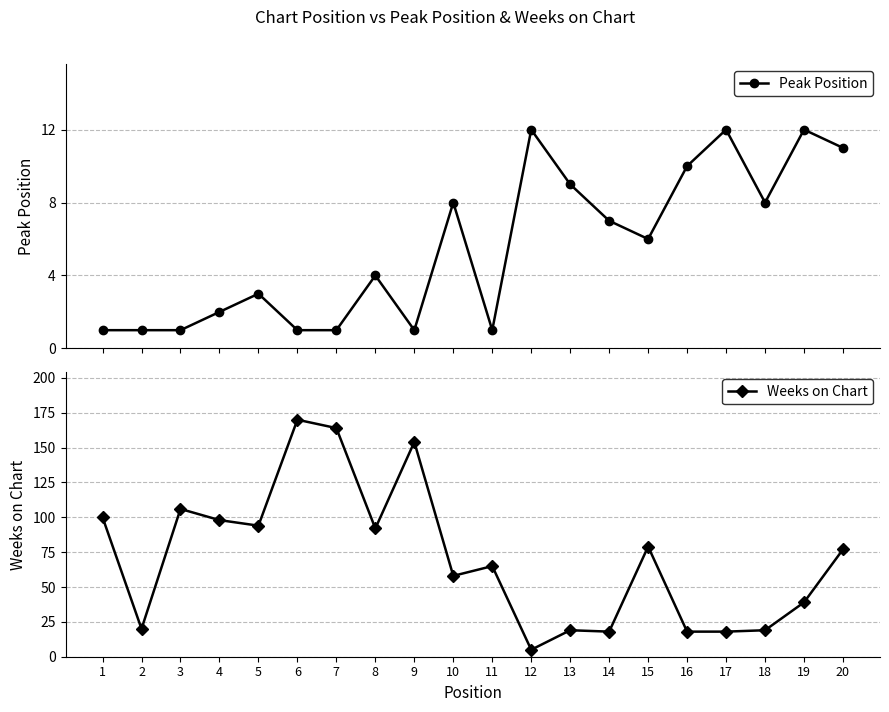

Is this an area chart (filled region under the line)?

No